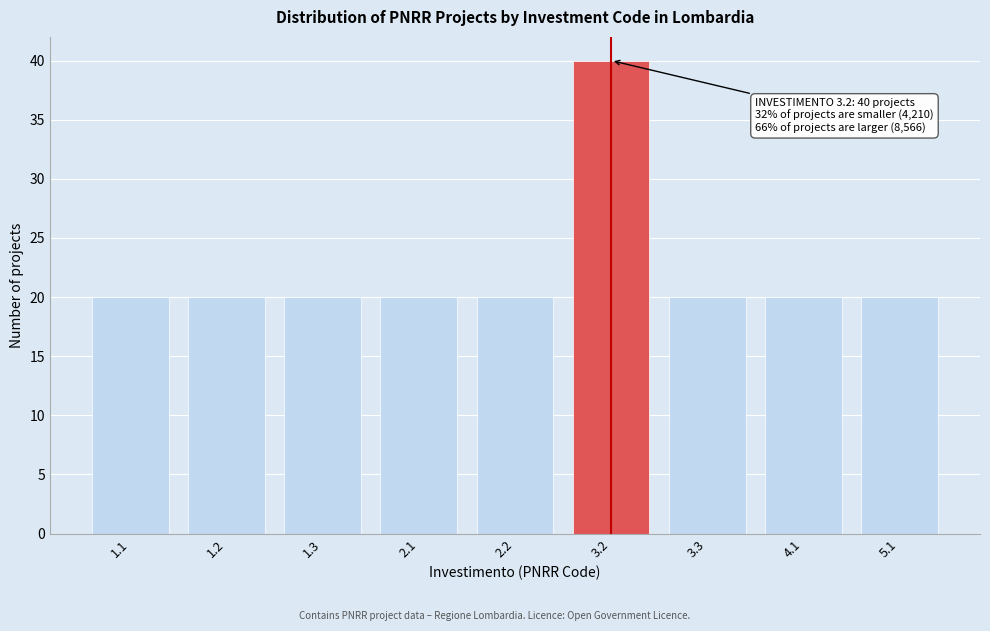

Reading left to right, transcribe all the data shown in this chart.

1.1=20	1.2=20	1.3=20	2.1=20	2.2=20	3.2=40	3.3=20	4.1=20	5.1=20